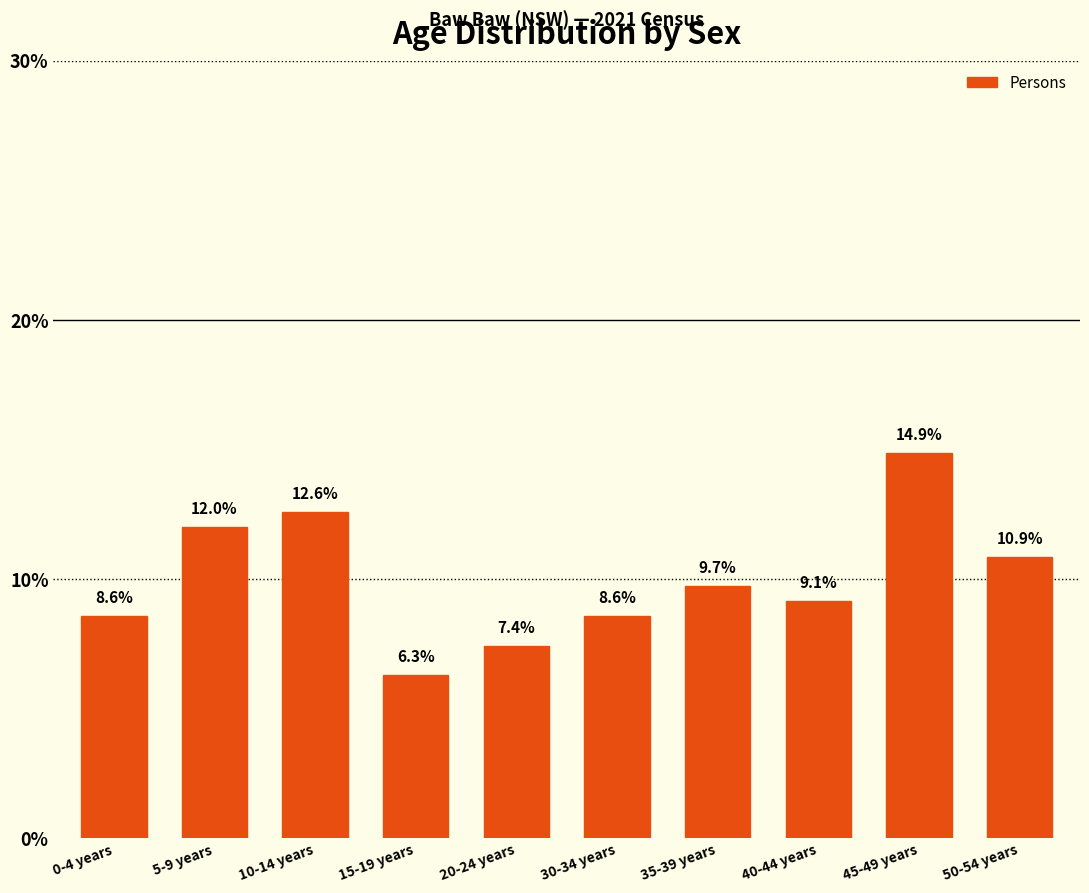

How many data points does each series have?

10